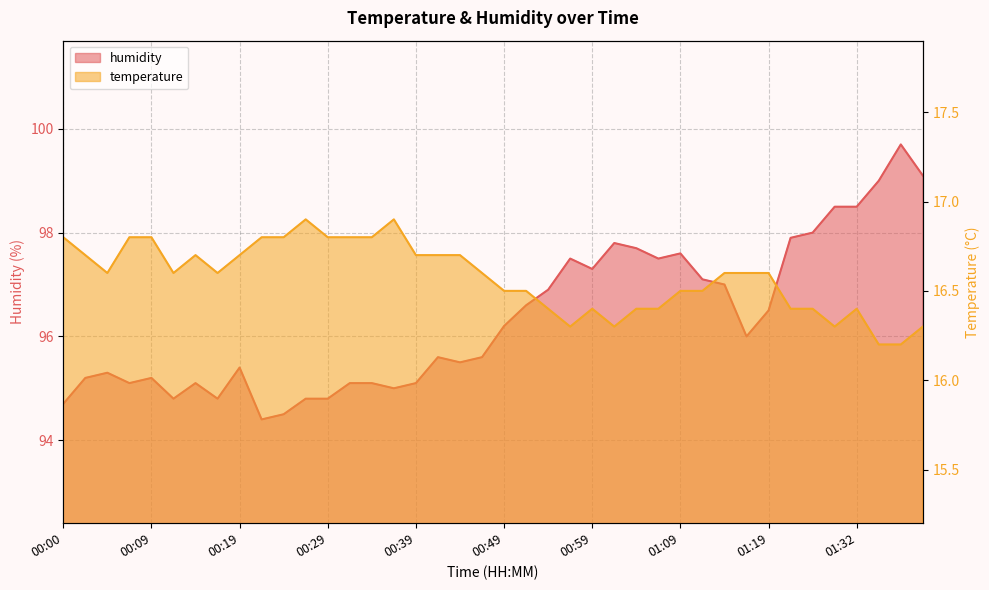

Which label corresponds to the smallest value in the chart?

01:35